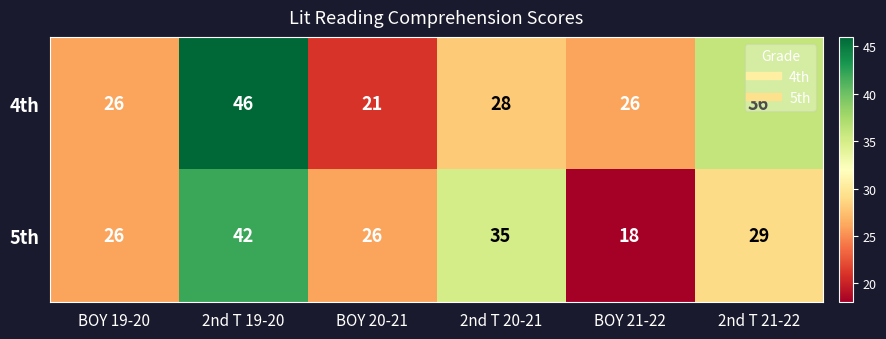

Read the 5th value at 2nd T 19-20.

42